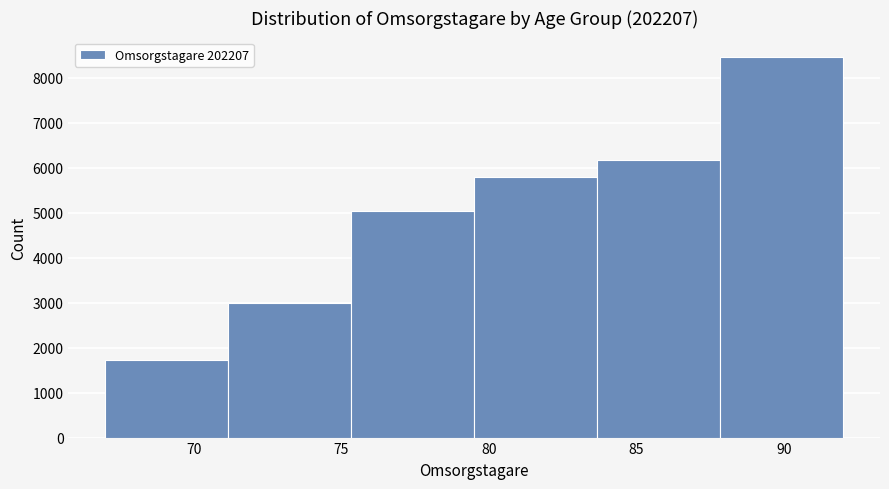

Reading left to right, transcribe this chart: for each bar, give the range it covers on the x-axis and its height. Neither the bar edges nor the heights are printed on the chart, so give them approximately, as read against the axes.

67.0 to 71.0: 1700
71.0 to 75.5: 3000
75.5 to 79.5: 5000
79.5 to 83.5: 5800
83.5 to 88.0: 6200
88.0 to 92.0: 8500